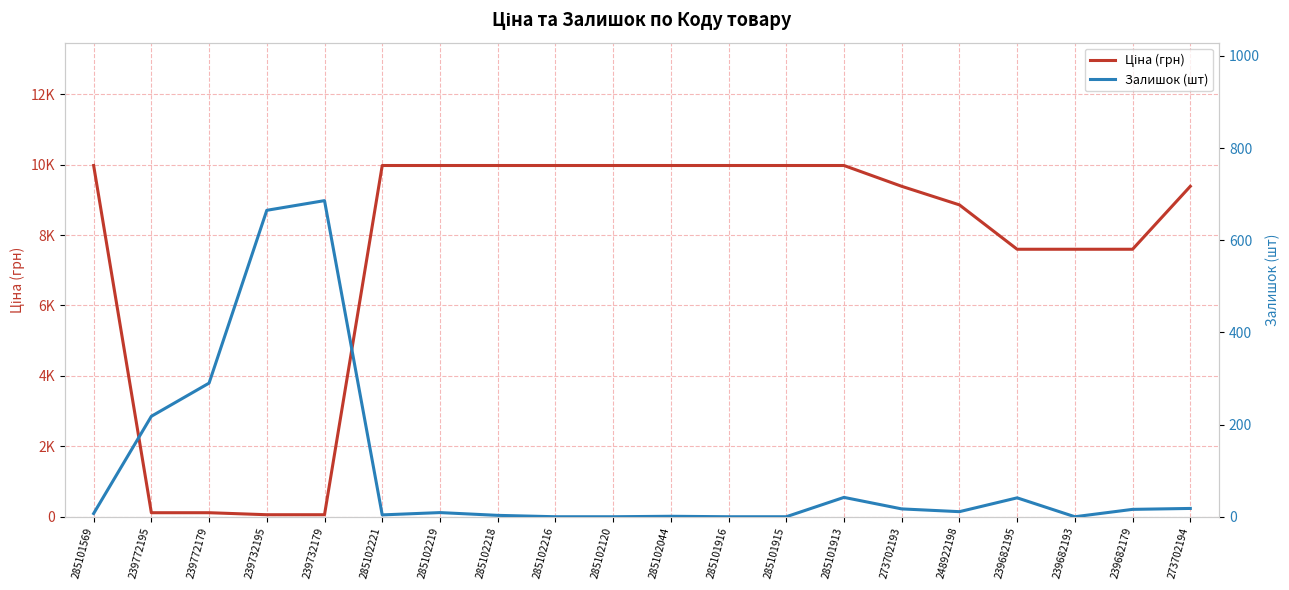

Which series has the widest spread of values?

Ціна (грн)